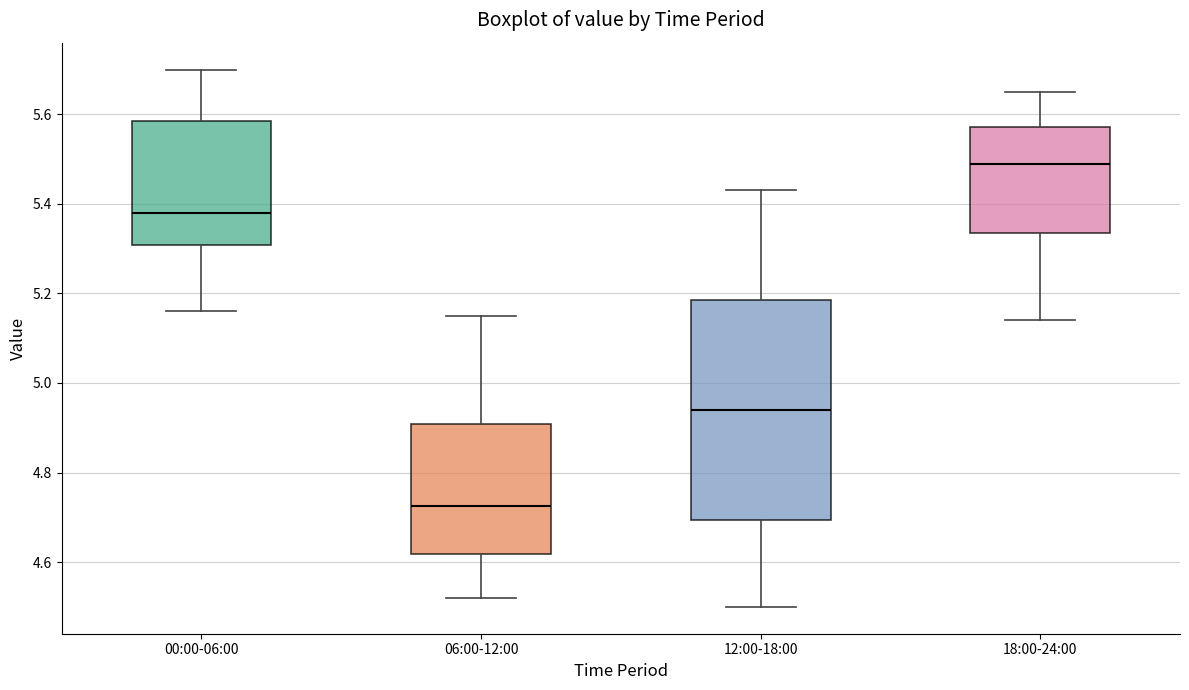

Reading left to right, read every box against the y-axis: the position of its median line, the range the box covers, and the ends of its whiskers. The values are not printed on the chart, so give them approximately, as read against the axis.

00:00-06:00: median 5.38, box 5.30 to 5.58, whiskers 5.16 to 5.70
06:00-12:00: median 4.72, box 4.62 to 4.90, whiskers 4.52 to 5.16
12:00-18:00: median 4.94, box 4.70 to 5.18, whiskers 4.50 to 5.44
18:00-24:00: median 5.50, box 5.34 to 5.58, whiskers 5.14 to 5.66